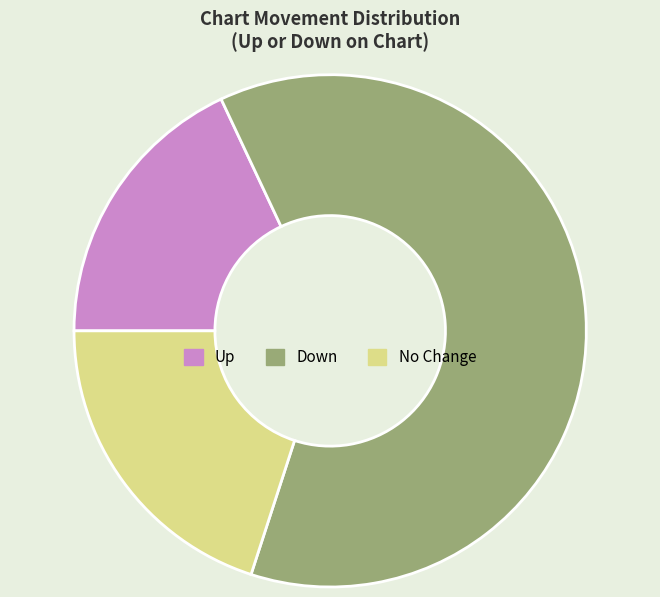

The No Change slice represents 20% of the pie. True or false?

True